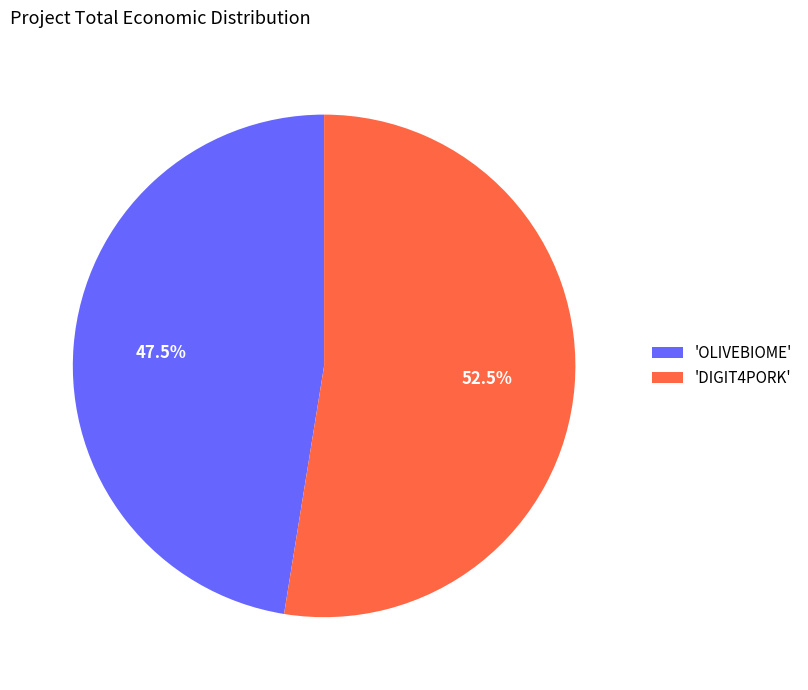

Is the sum of 'OLIVEBIOME' and 'DIGIT4PORK' greater than half?

Yes